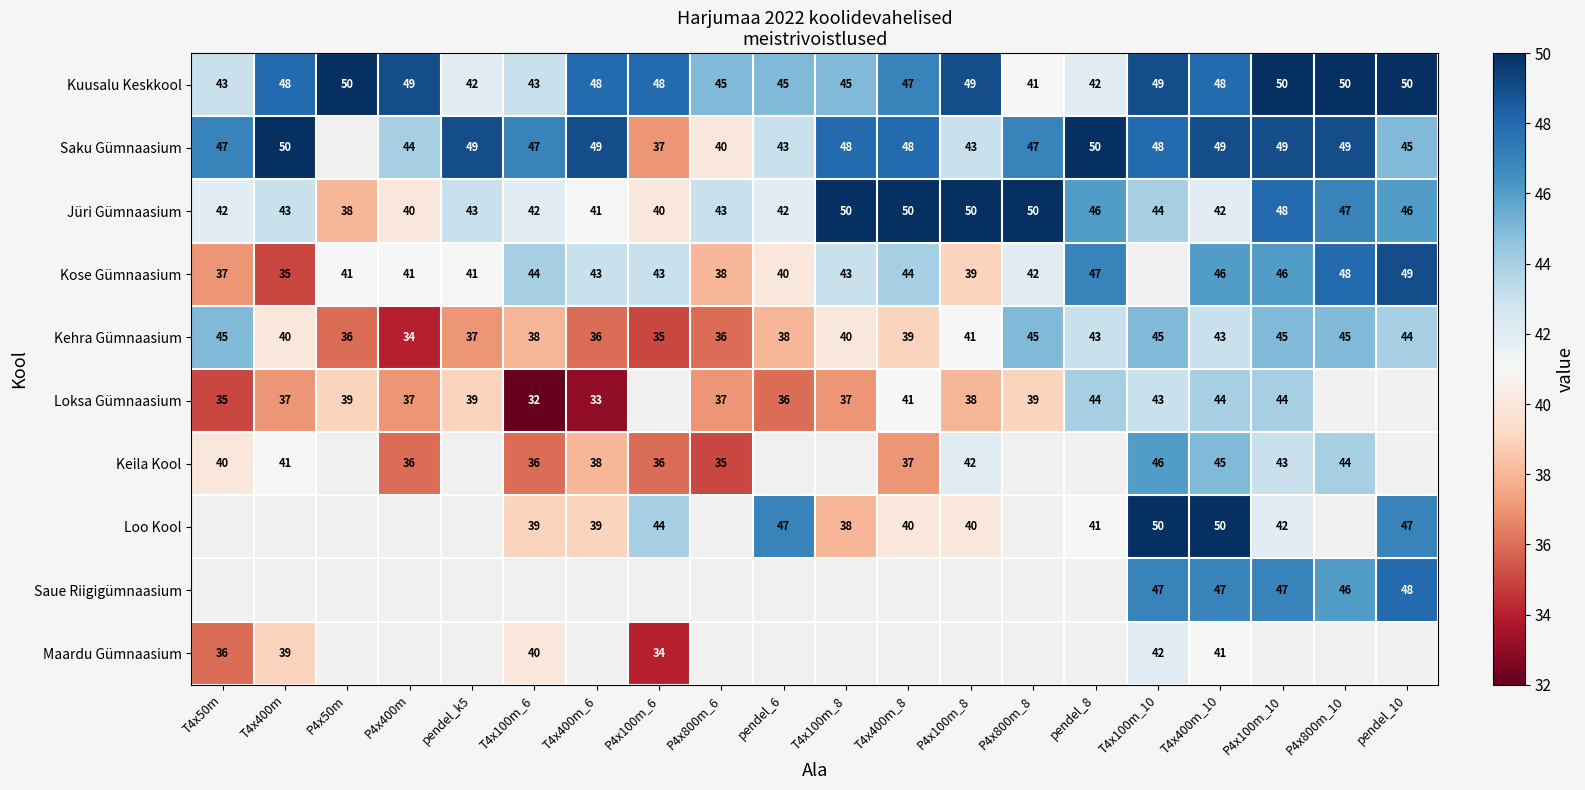

Where is Jüri Gümnaasium nearest to the value 44?

T4x100m_10